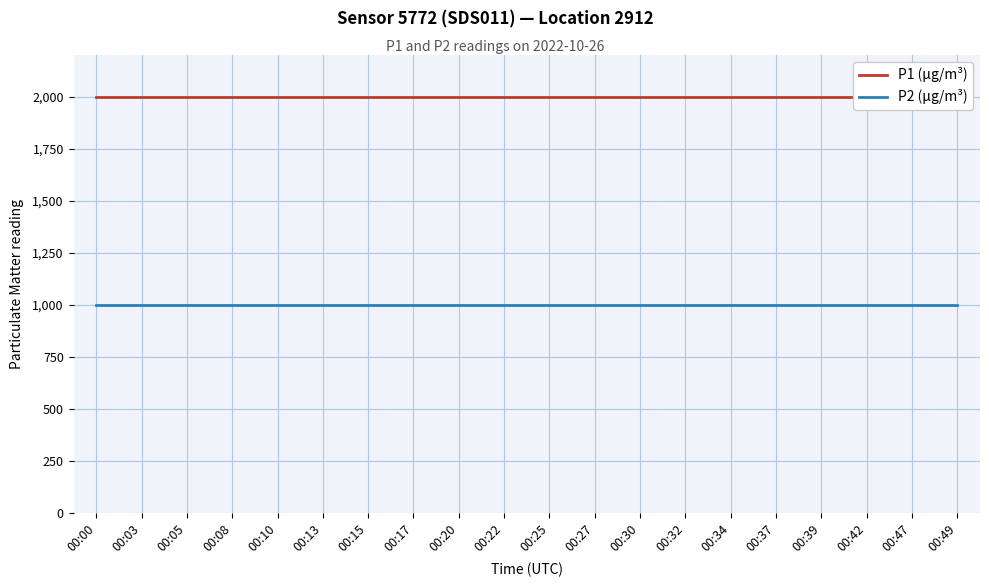

True or false: P2 (µg/m³) and P1 (µg/m³) cross at least once.

False